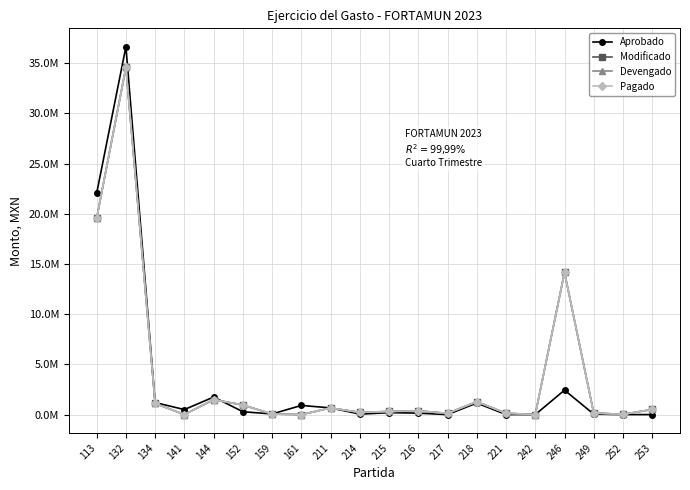

Does the chart have visible grid lines?

Yes